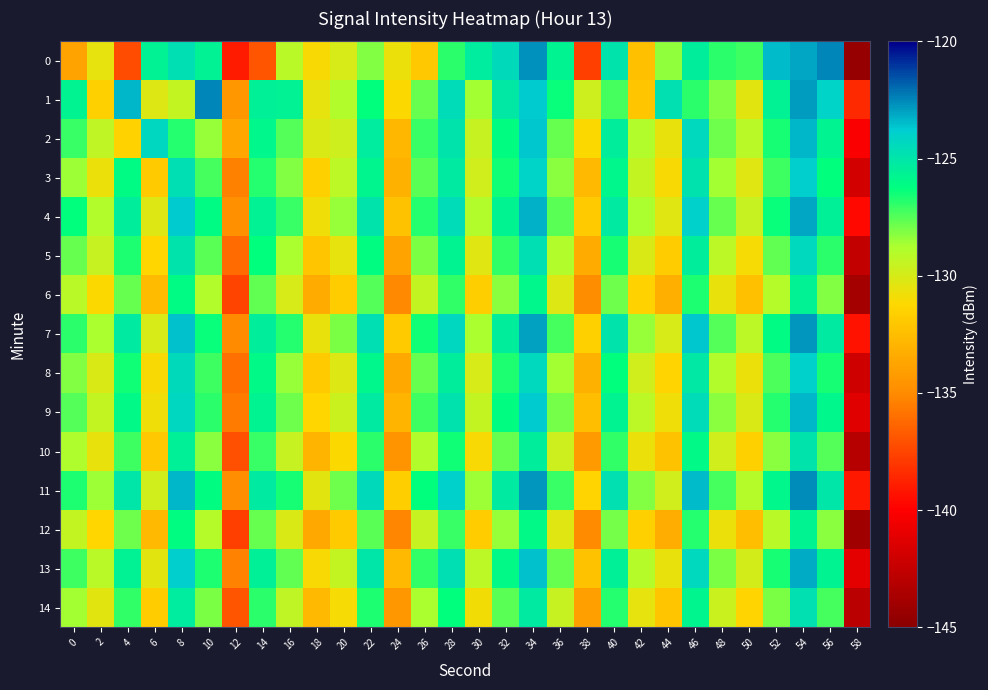

At which category is the sum across all series the highest?

54